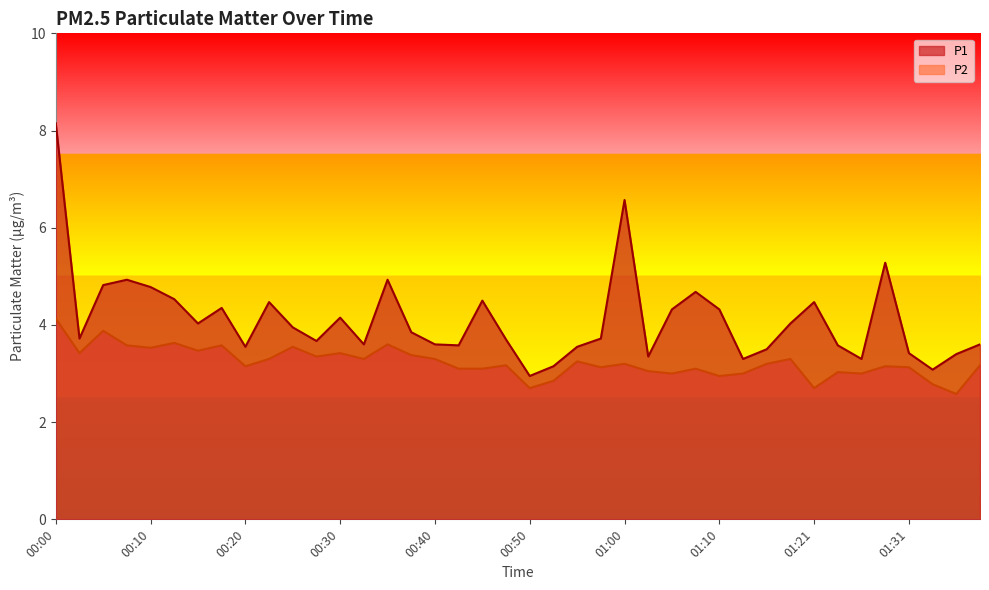

What is the minimum value for P1?

3.0